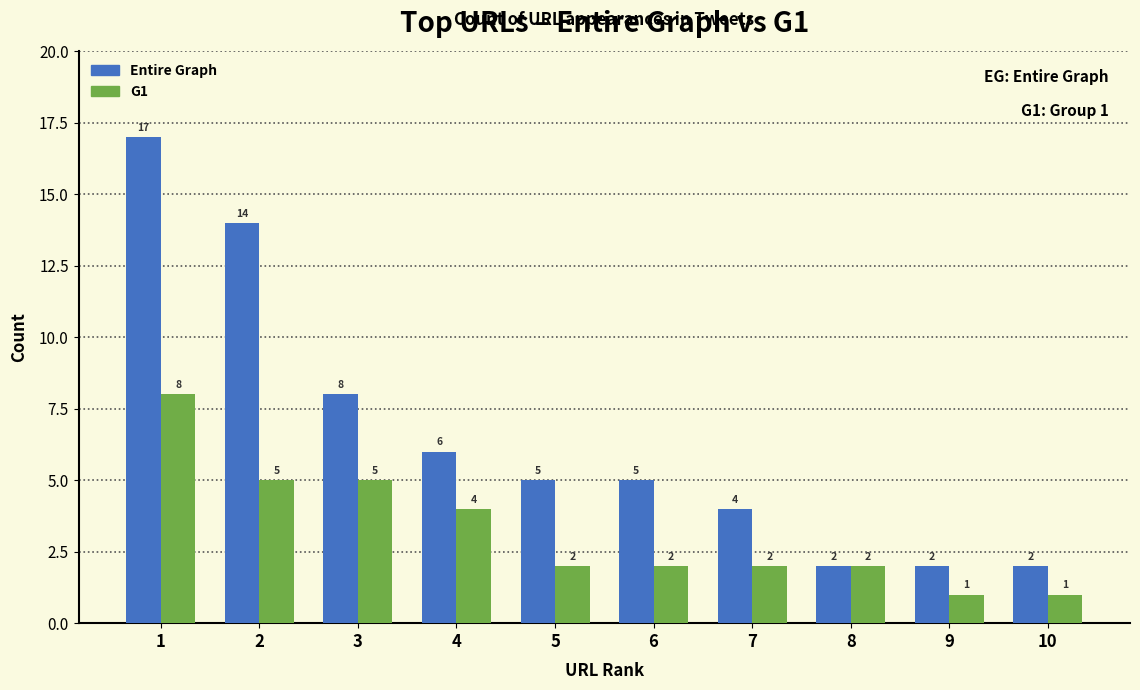

Reading right to left, list all the values displayed in this chart.

Entire Graph: 10=2	9=2	8=2	7=4	6=5	5=5	4=6	3=8	2=14	1=17
G1: 10=1	9=1	8=2	7=2	6=2	5=2	4=4	3=5	2=5	1=8